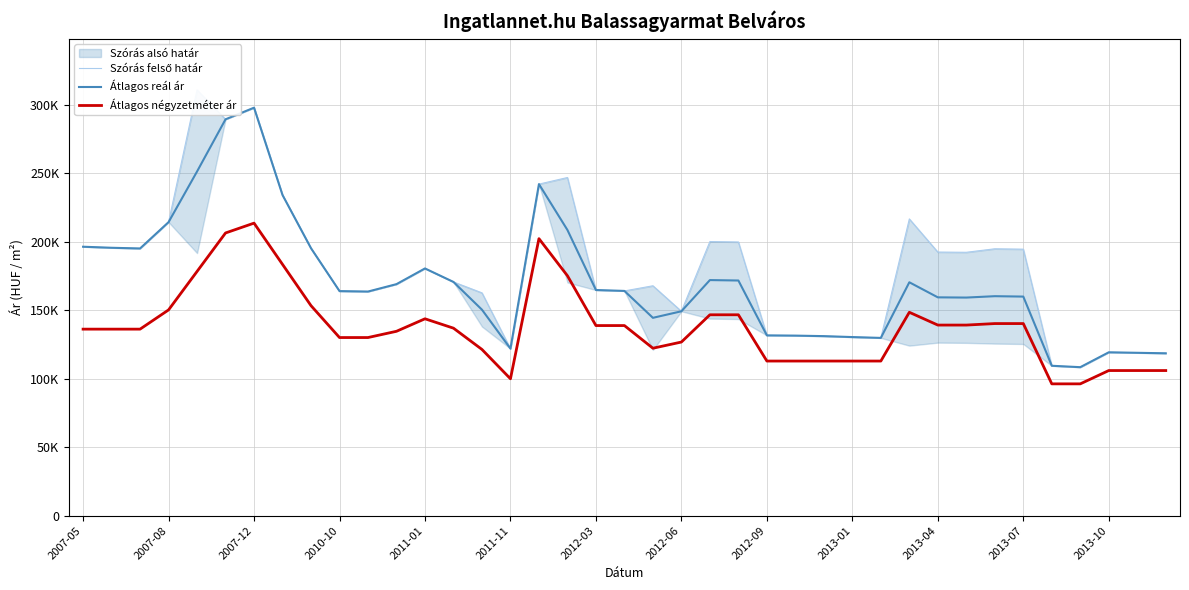

What is the minimum value for Átlagos négyzetméter ár?

96296